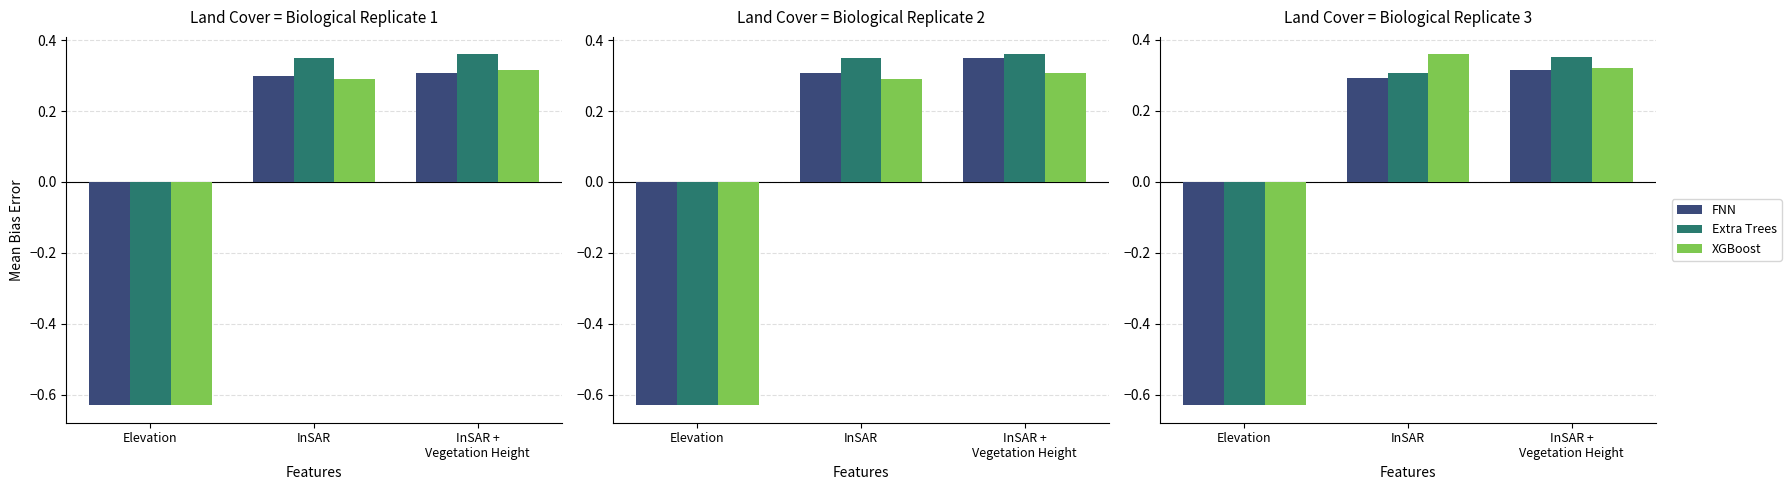

How many values in the Extra Trees series exceed 0?

2